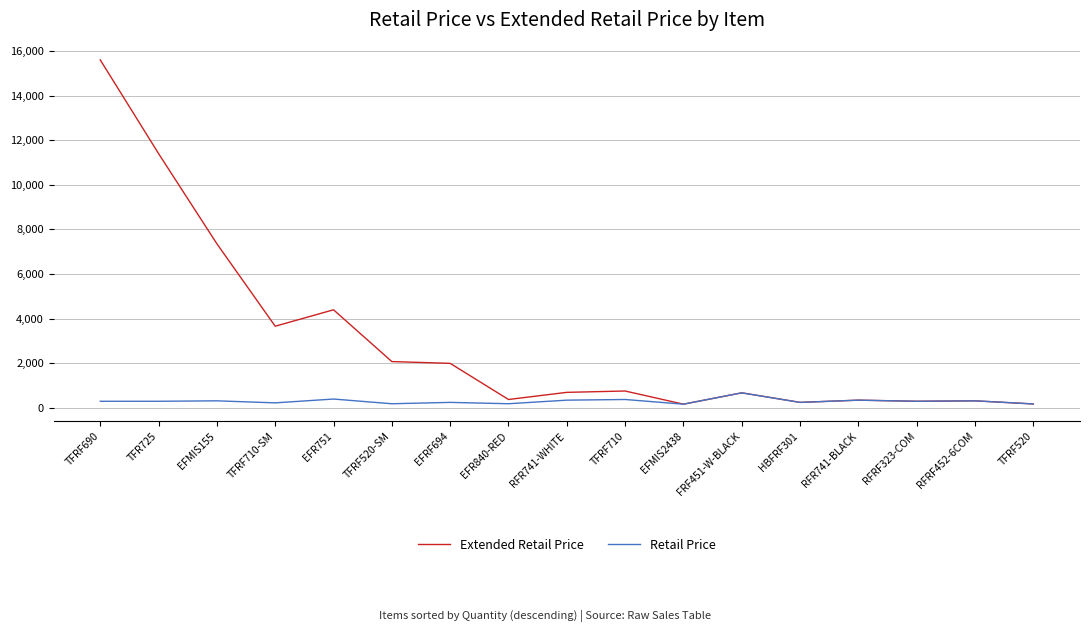

Which series has the largest range (max minus min)?

Extended Retail Price